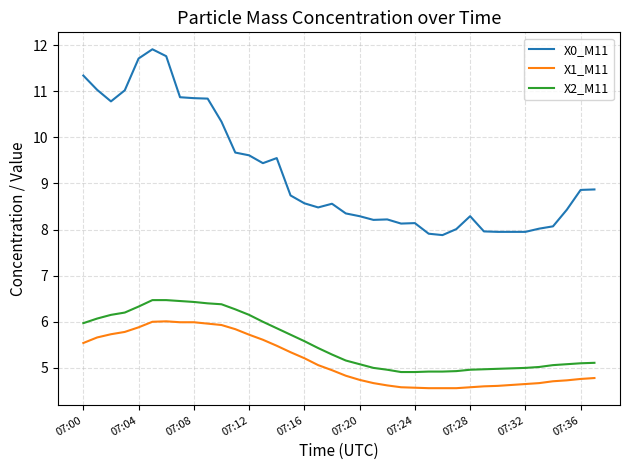

Rank the series by their maximum value, from lowest to highest.

X1_M11, X2_M11, X0_M11